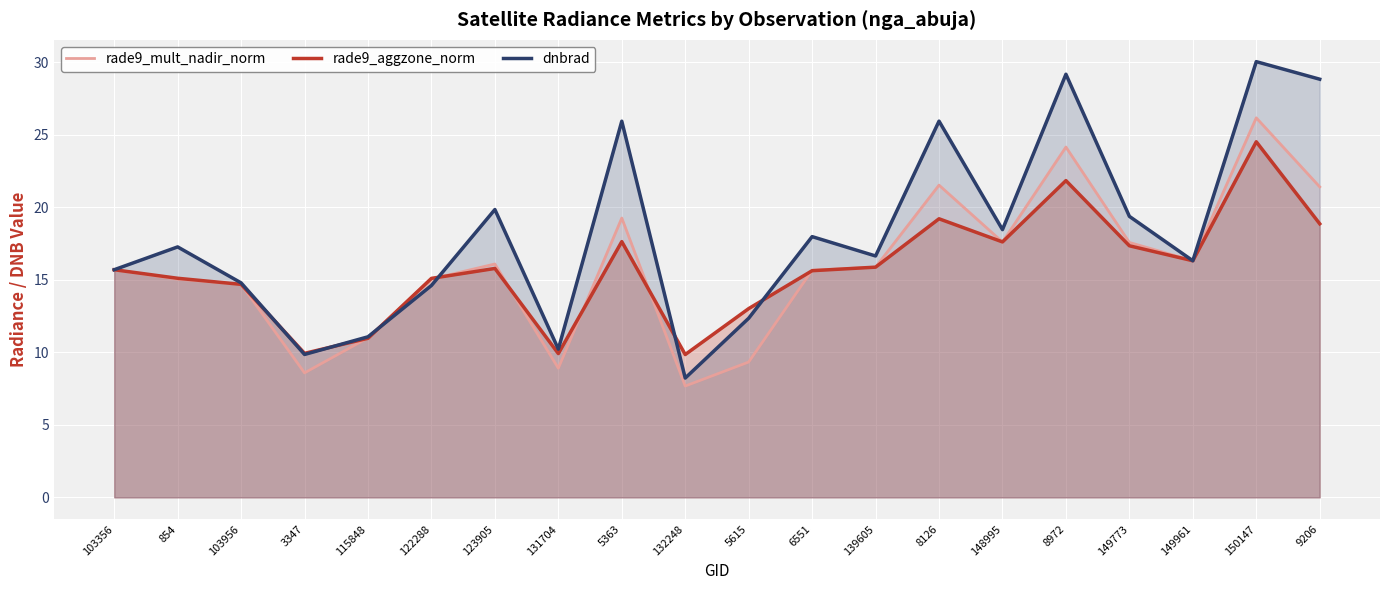

At which category is the sum across all series the highest?

150147